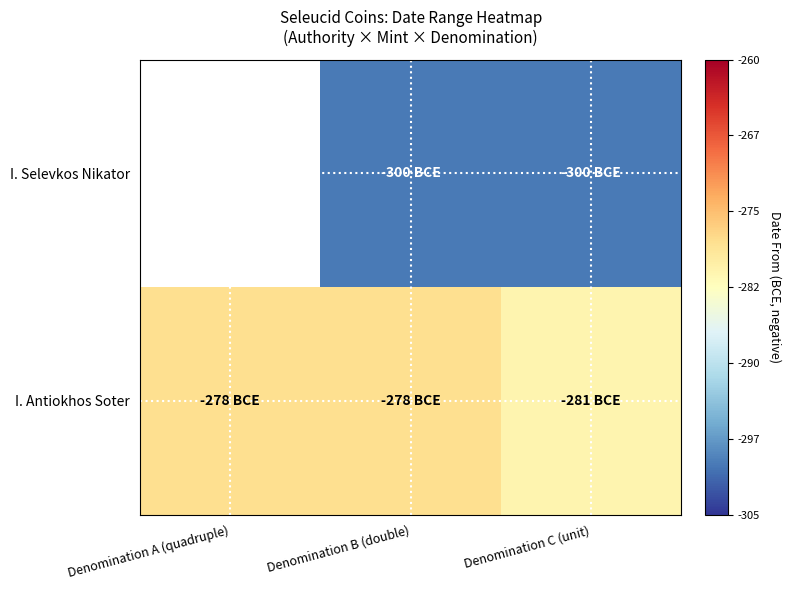

What is the total value across all series at Denomination C (unit)?

-581.0